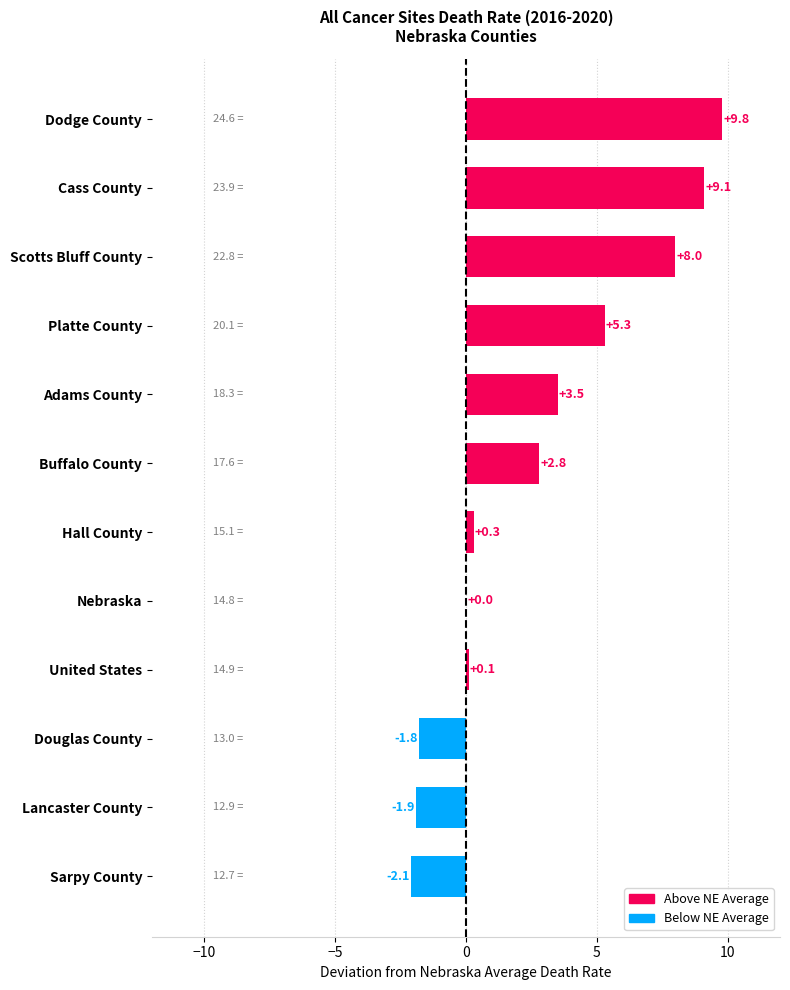

What is the sum of the values at Douglas County and Hall County?

-1.5